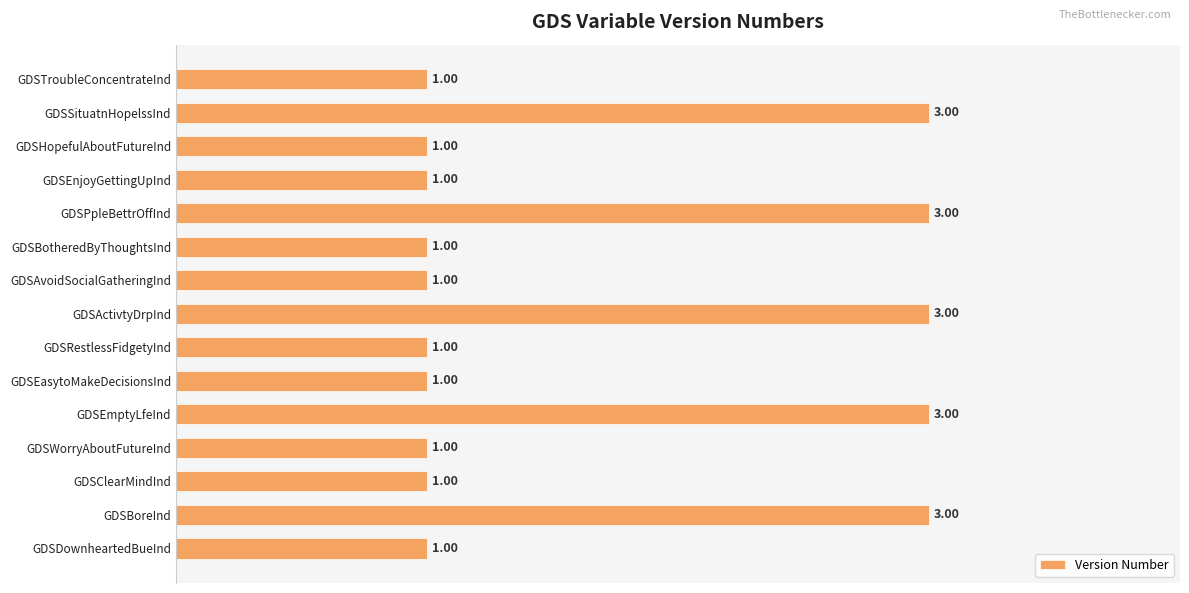

Which has a higher value, GDSEmptyLfeInd or GDSTroubleConcentrateInd?

GDSEmptyLfeInd